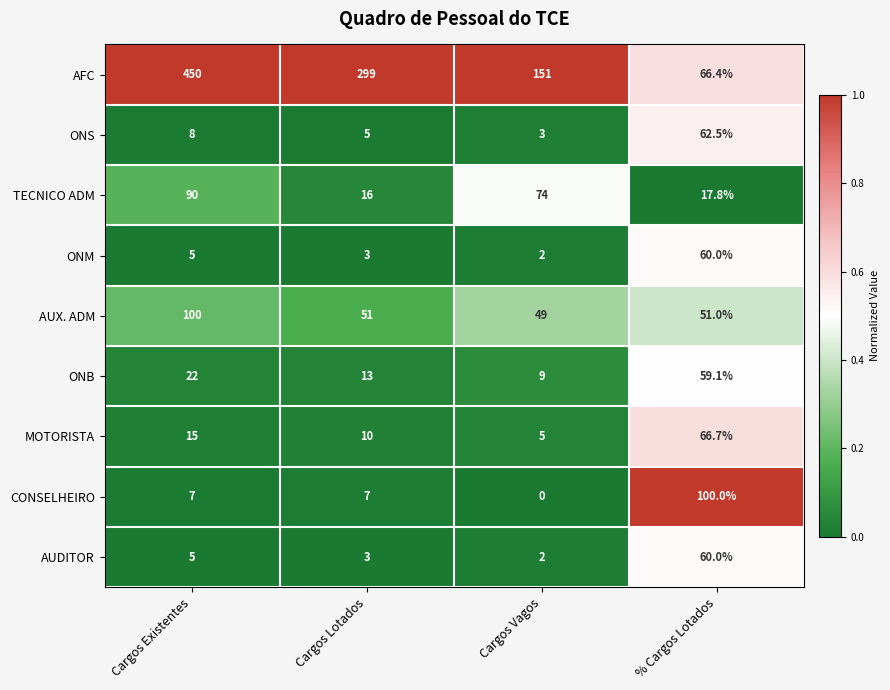

Count the AFC values in the range 151 to 450.

3